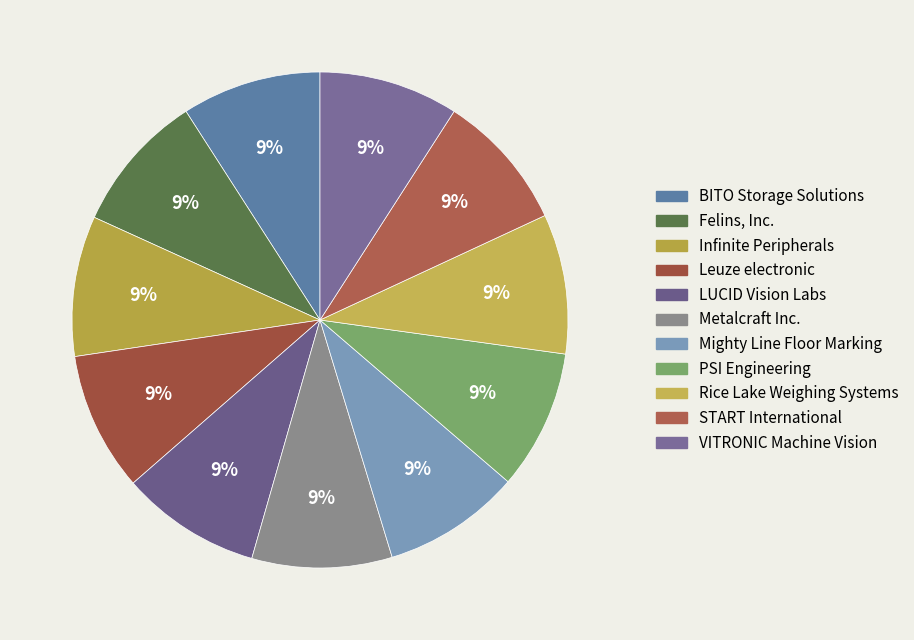

Is there a majority slice in this chart?

No